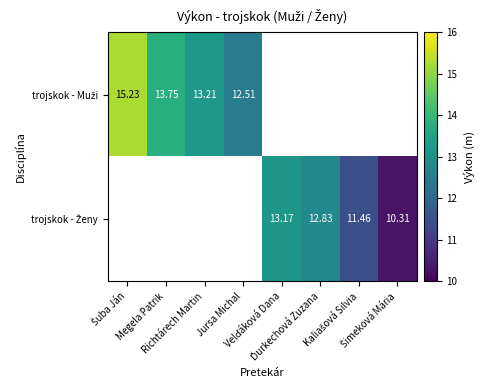

Which category has the lowest value across all series?

Šimeková Mária